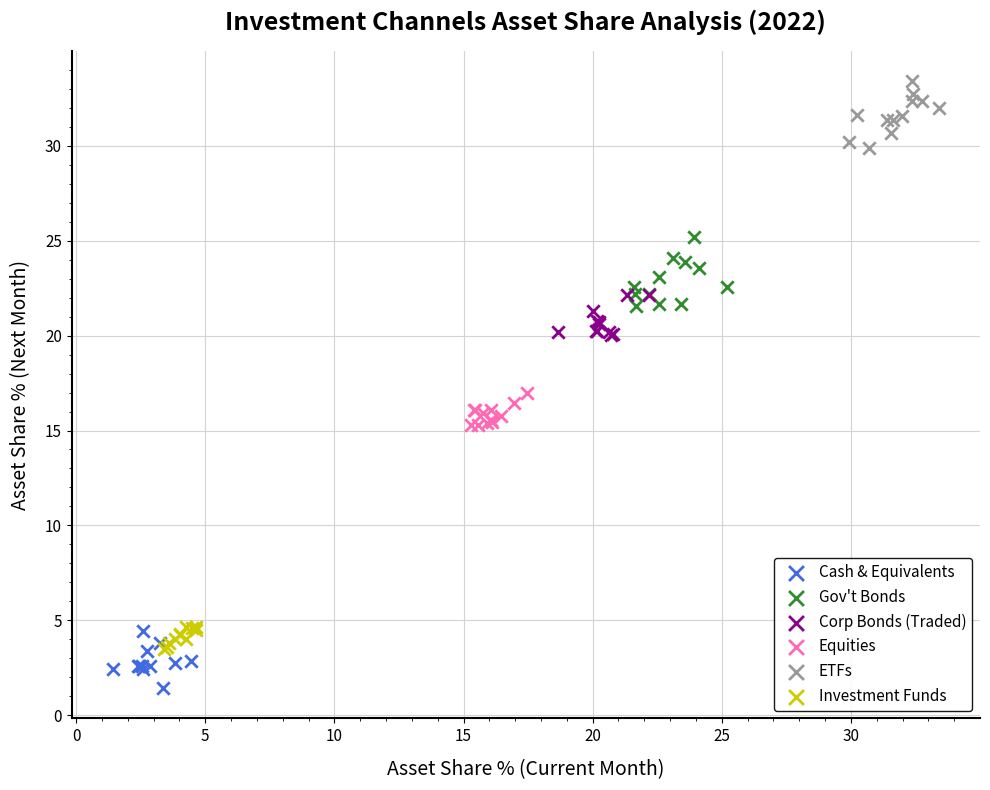

Which series reaches the minimum Y coordinate?

Cash & Equivalents